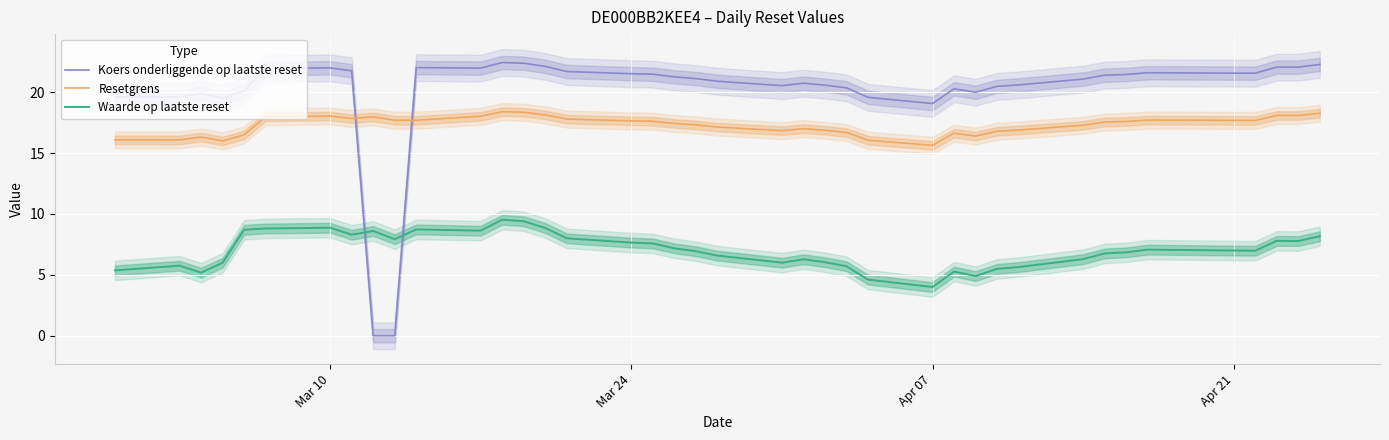

True or false: Waarde op laatste reset and Resetgrens intersect in this chart.

False